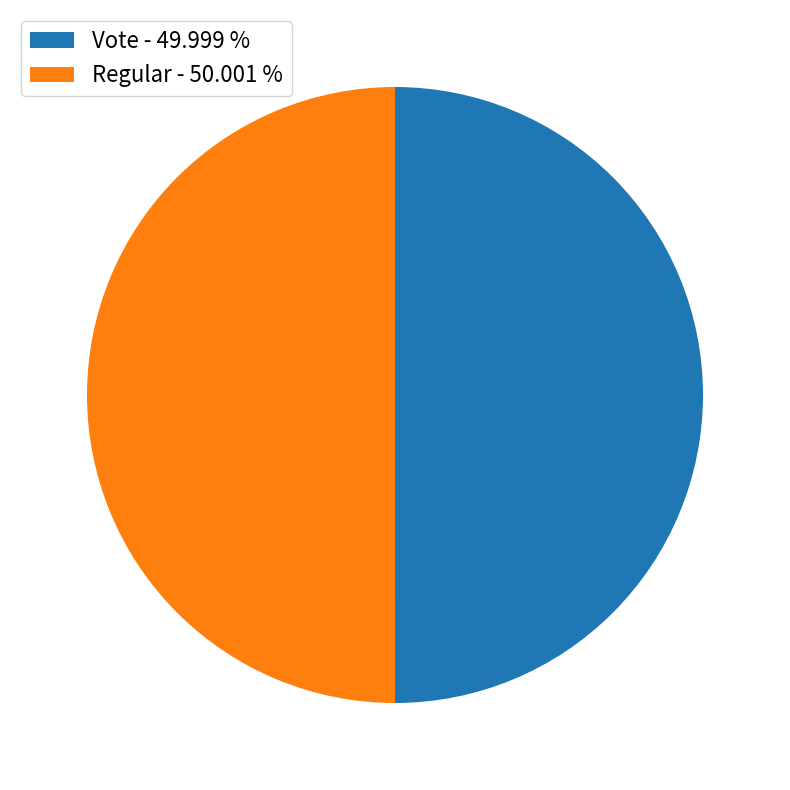

Combined, do Vote - 49.999 % and Regular - 50.001 % account for over 50%?

Yes